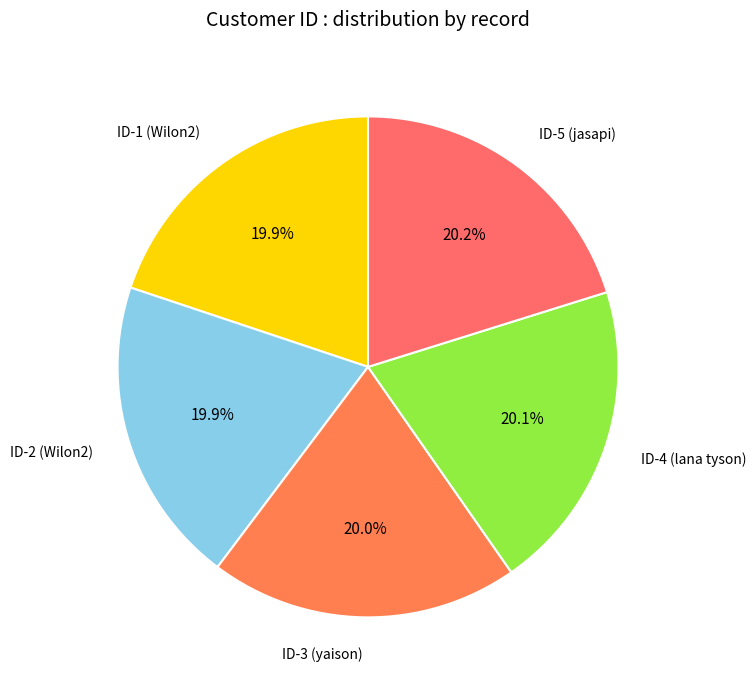

What percentage is NOT represented by ID-1 (Wilon2)?

80.1%